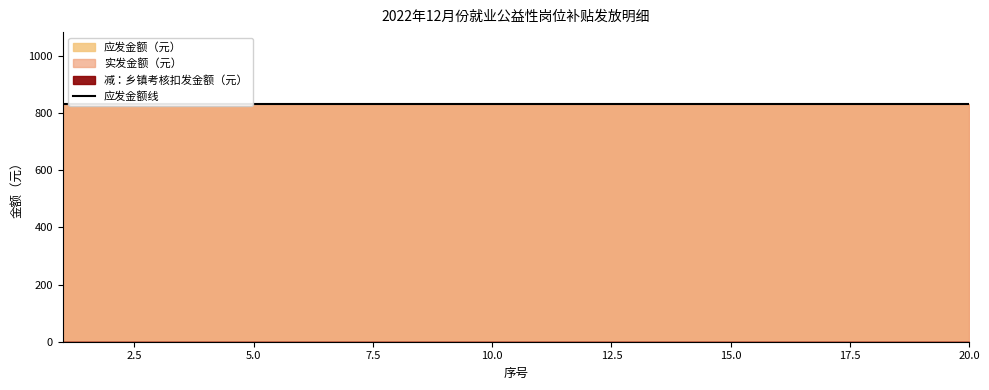

Does the chart display data point markers on the line(s)?

No